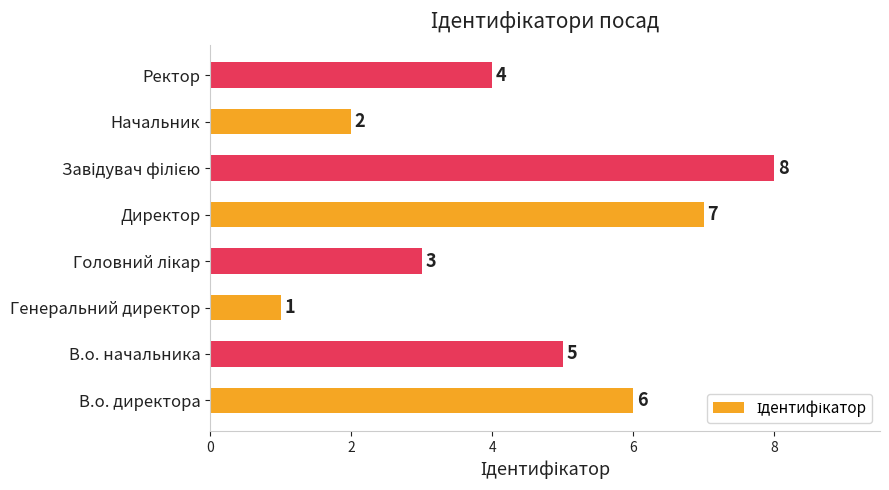

Count the values in the range 3 to 7.

5